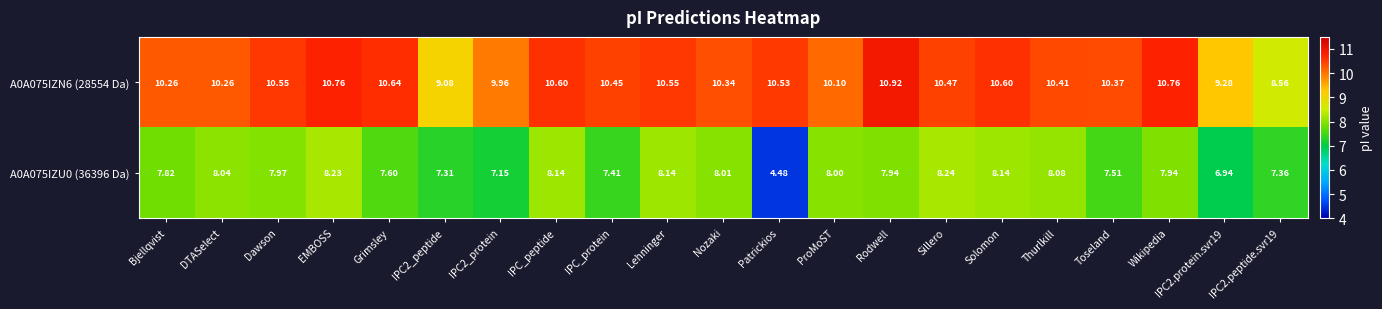

At which label does A0A075IZU0 (36396 Da) reach its peak?

Sillero